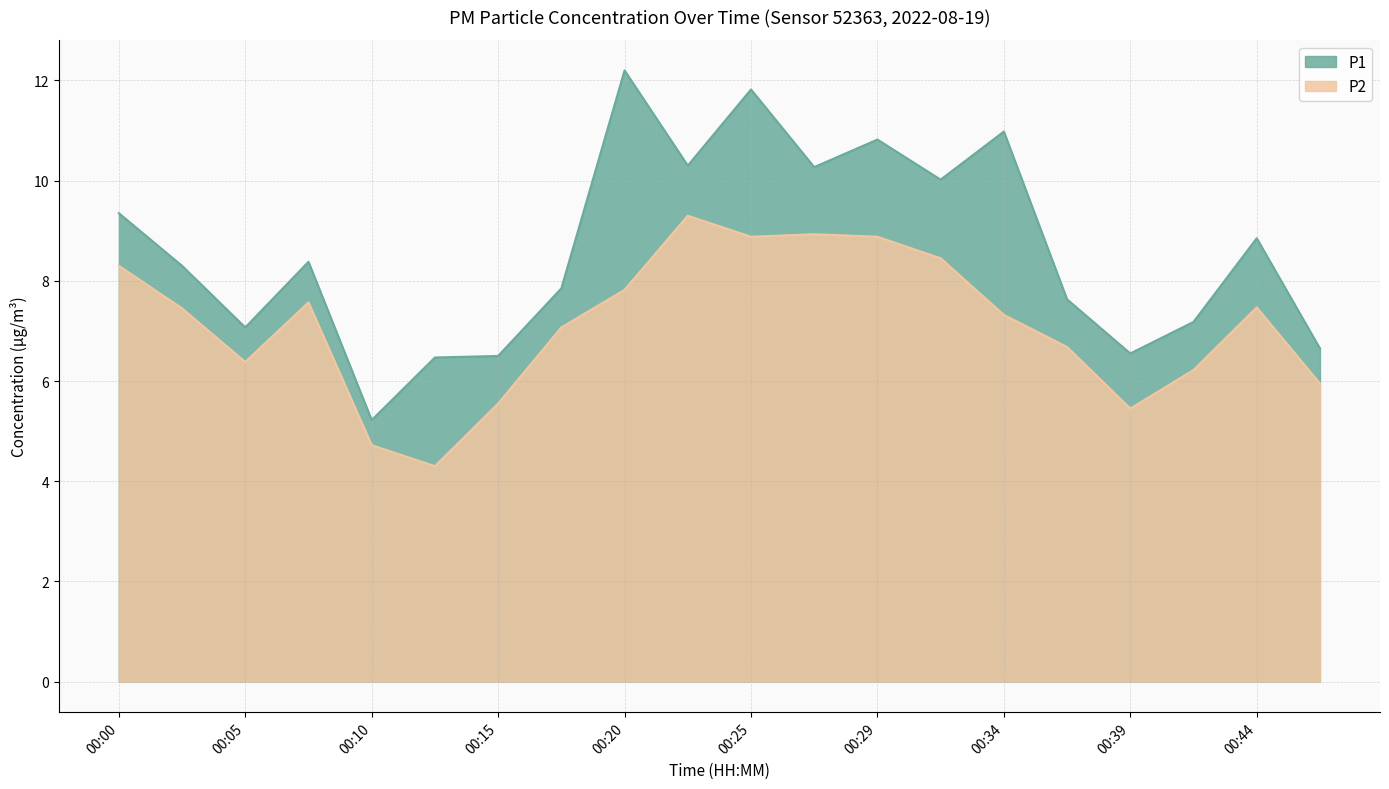

True or false: P1 and P2 intersect in this chart.

False